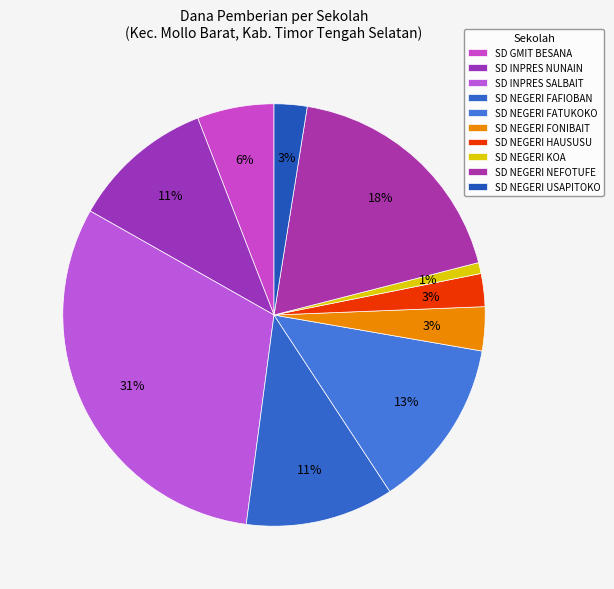

How many segments does this pie chart have?

10